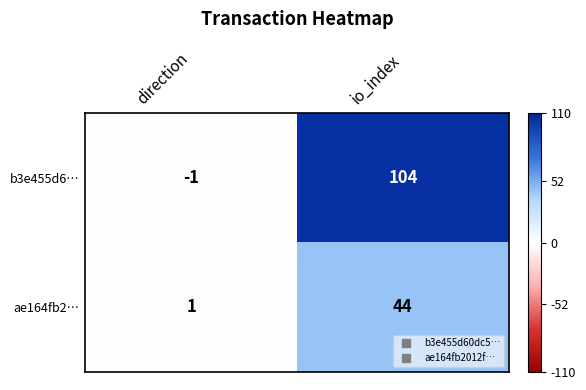

What is the difference between the ae164fb2… values at direction and io_index?

43